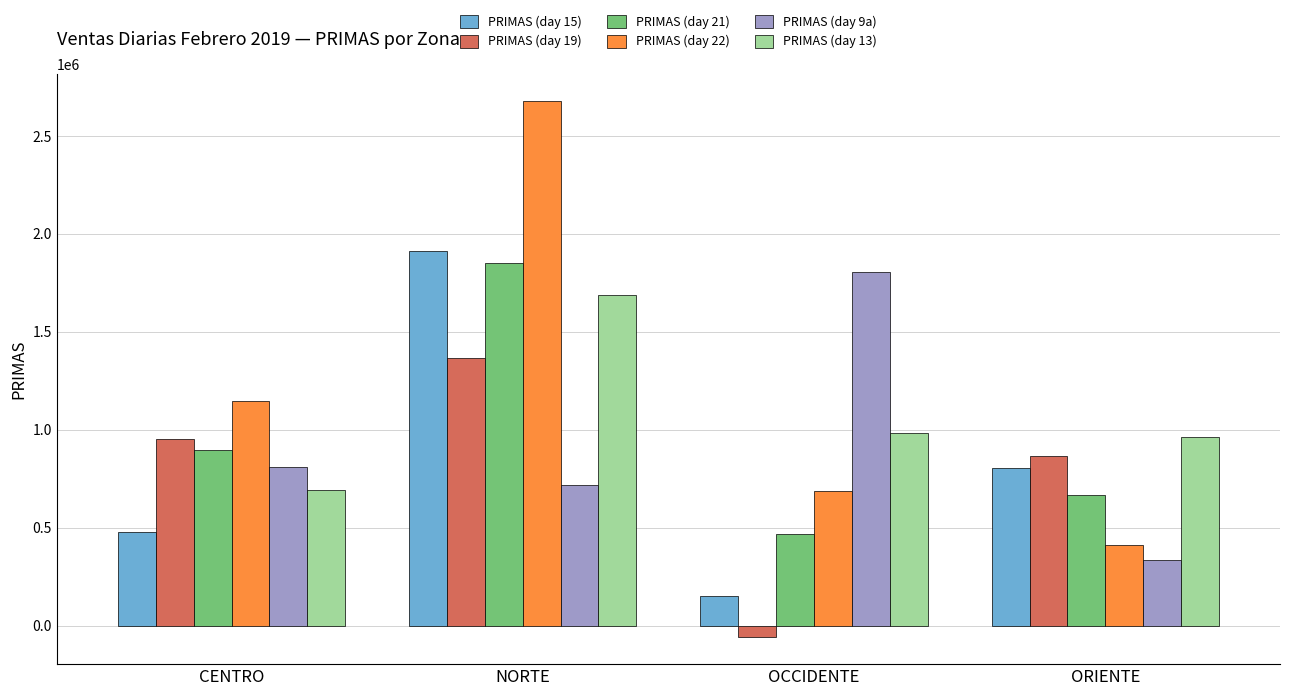

The value of PRIMAS (day 15) at ORIENTE is 1345289. True or false?

False